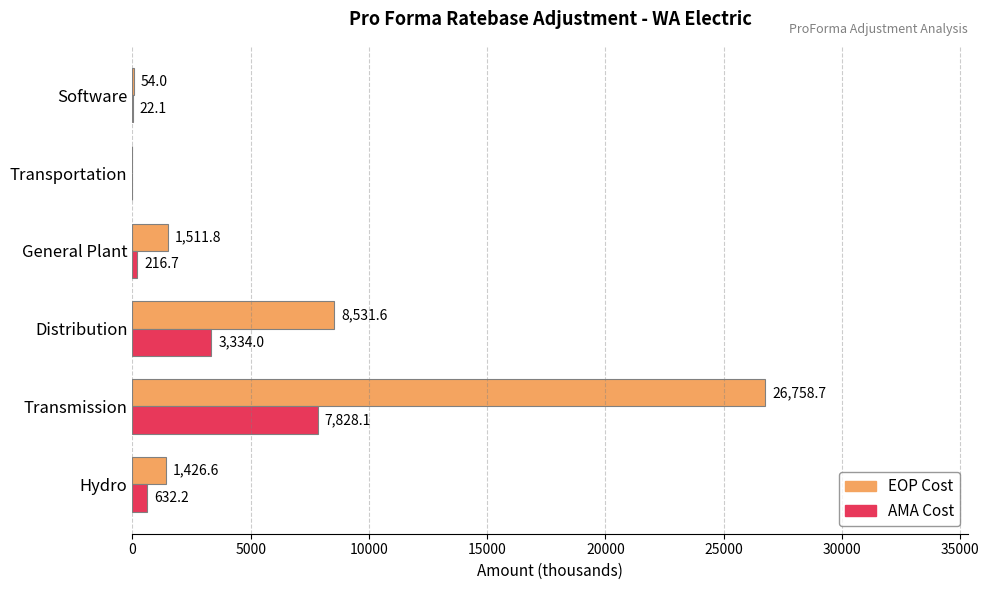

Which label corresponds to the largest value in the chart?

Transmission